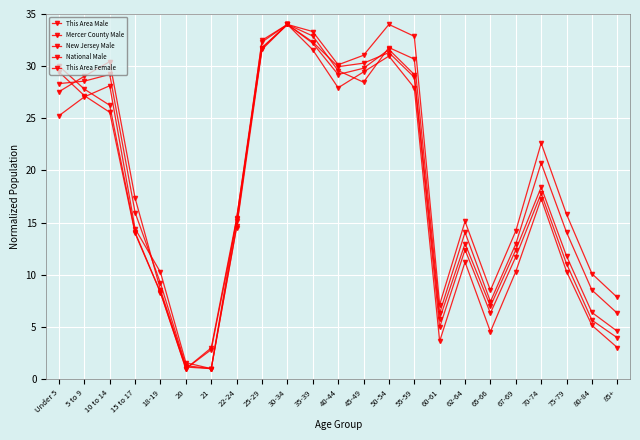

How many series are shown in this chart?

5